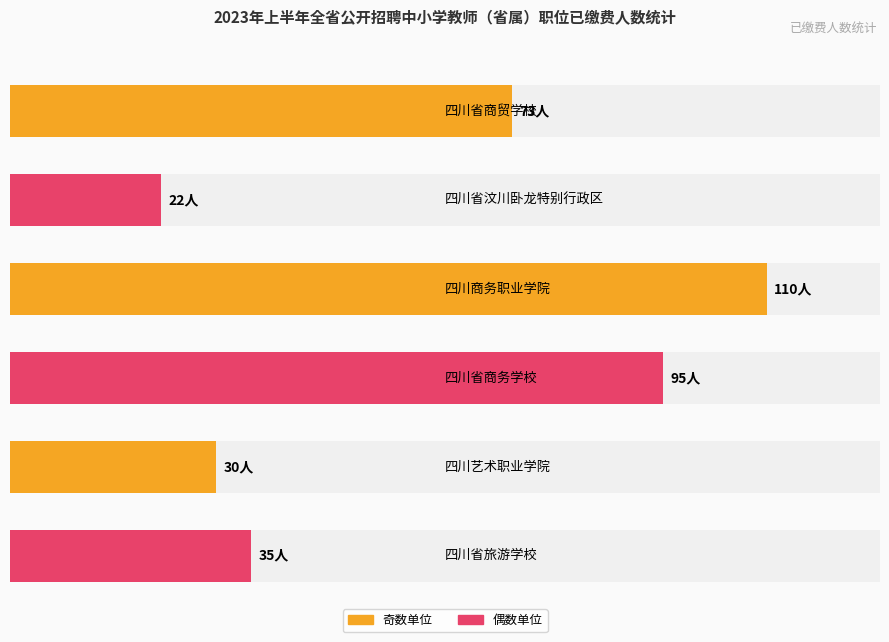

Are the bars grouped side by side (vs. stacked)?

No